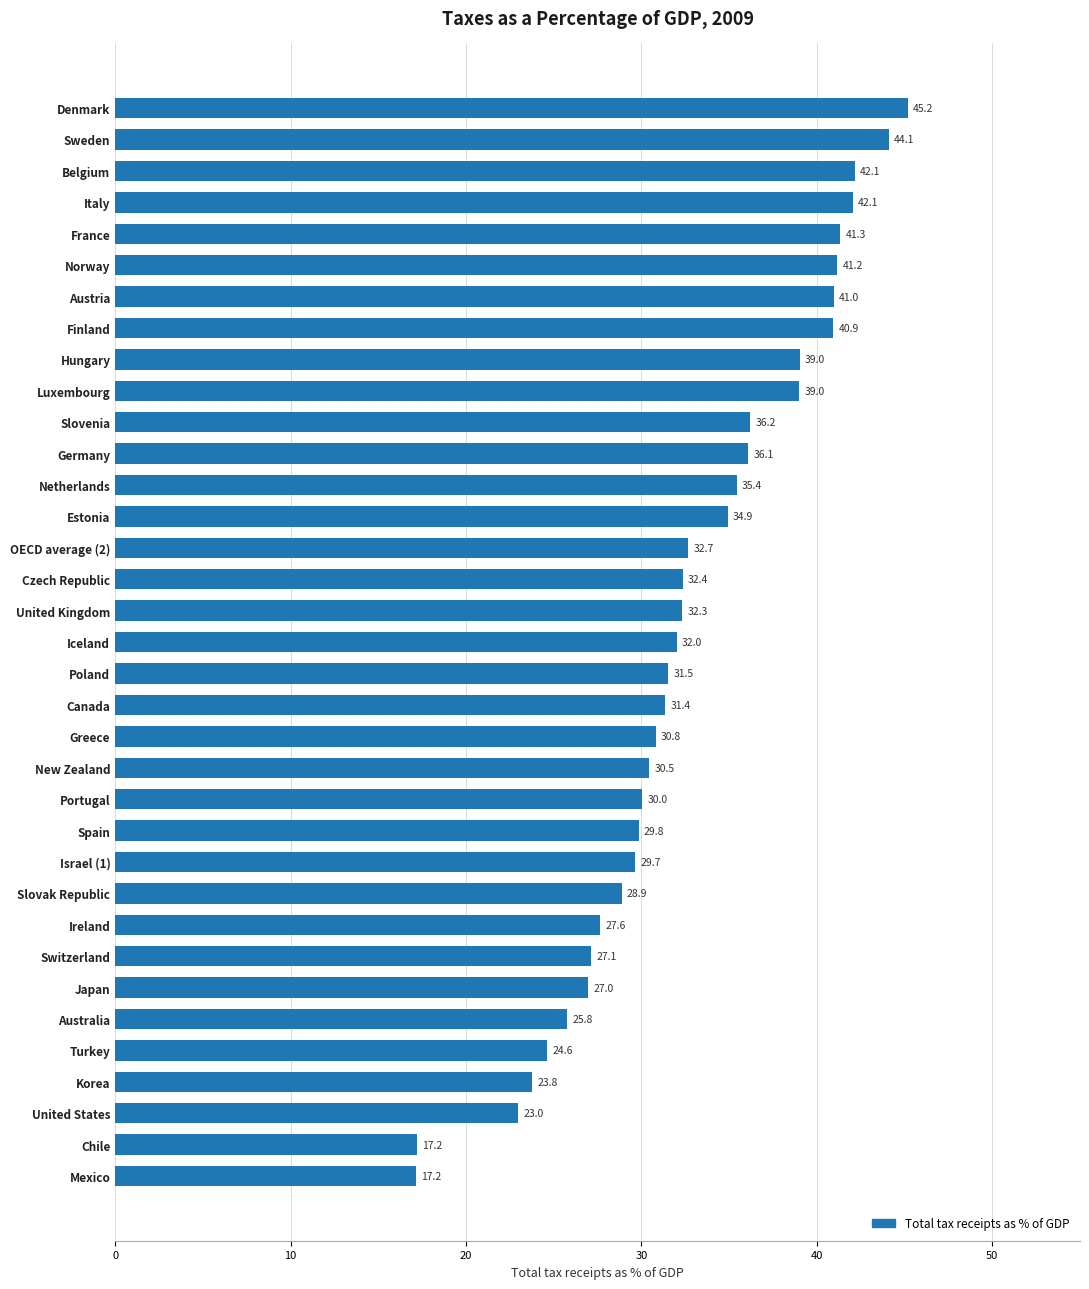

Reading bottom to top, transcribe all the data shown in this chart.

17.2	17.2	23.0	23.8	24.6	25.8	27.0	27.1	27.6	28.9	29.7	29.8	30.0	30.5	30.8	31.4	31.5	32.0	32.3	32.4	32.7	34.9	35.4	36.1	36.2	39.0	39.0	40.9	41.0	41.2	41.3	42.1	42.1	44.1	45.2